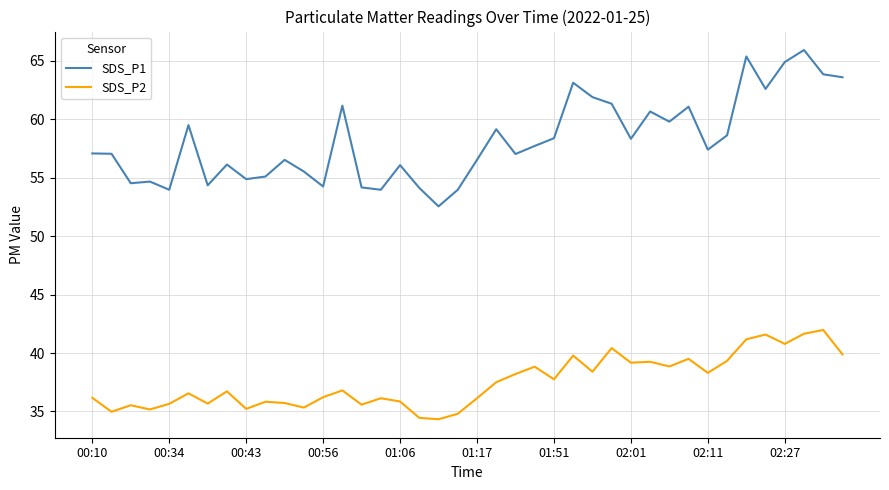

Count the number of categories in the chart.

40